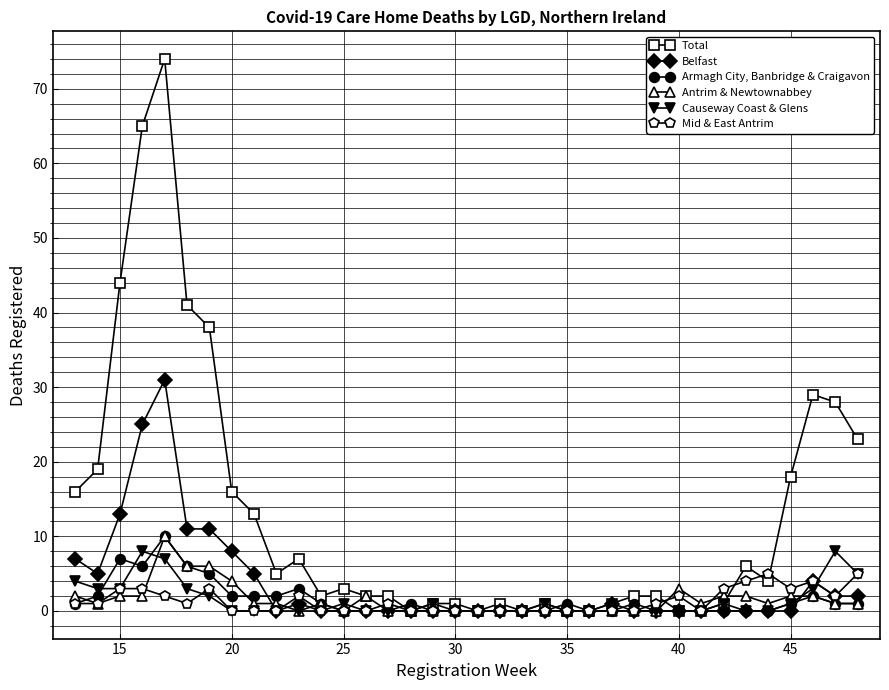

Which series has the widest spread of values?

Total